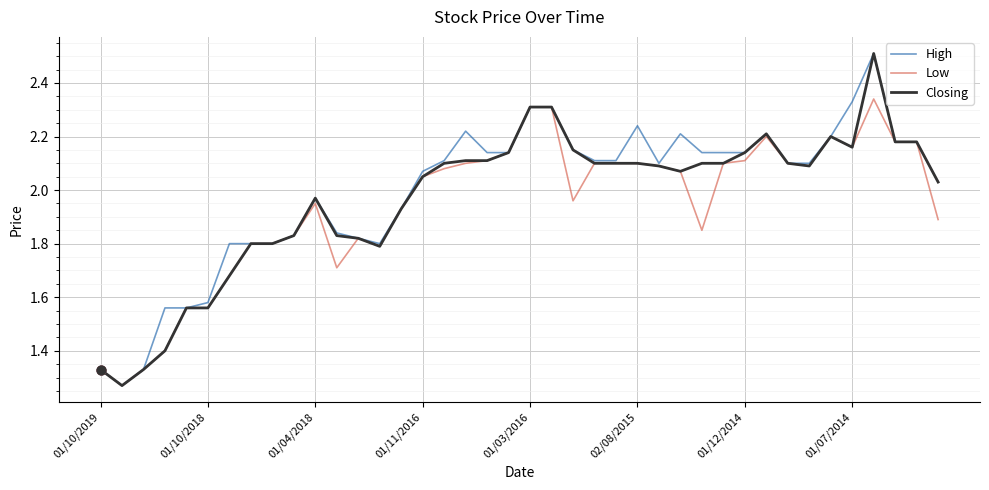

At how many categories does at least one series exceed 2?

25